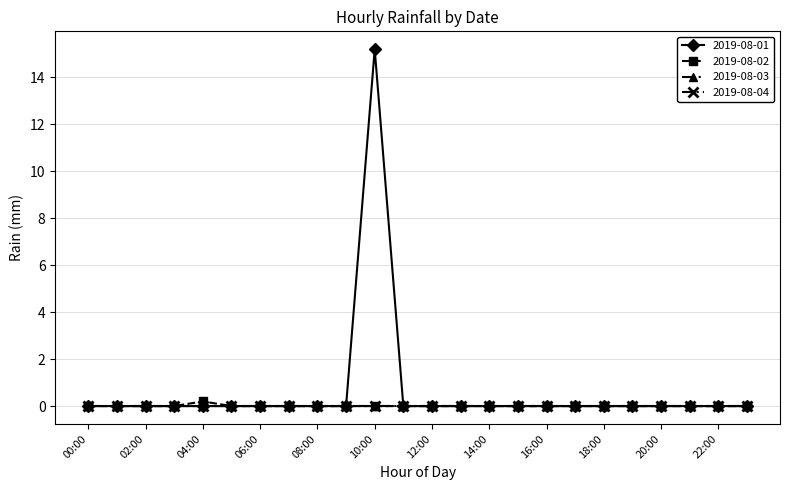

Does the chart have visible grid lines?

Yes